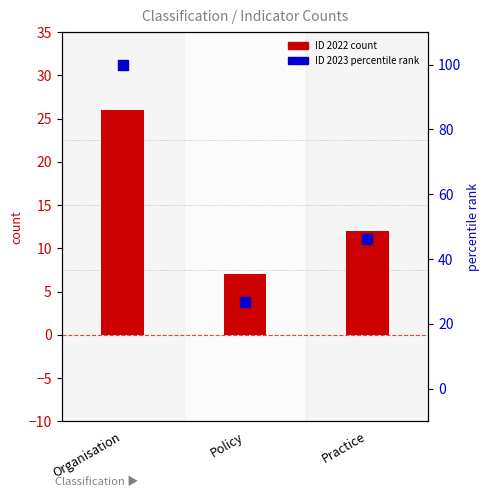

Which series contains the highest Y value?

percentile rank